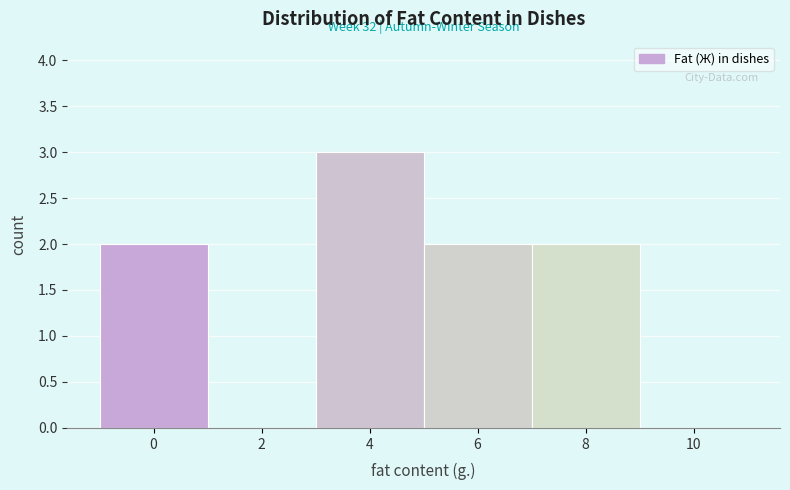

Reading left to right, extract all data points from this chart.

0=2	2=0	4=3	6=2	8=2	10=0